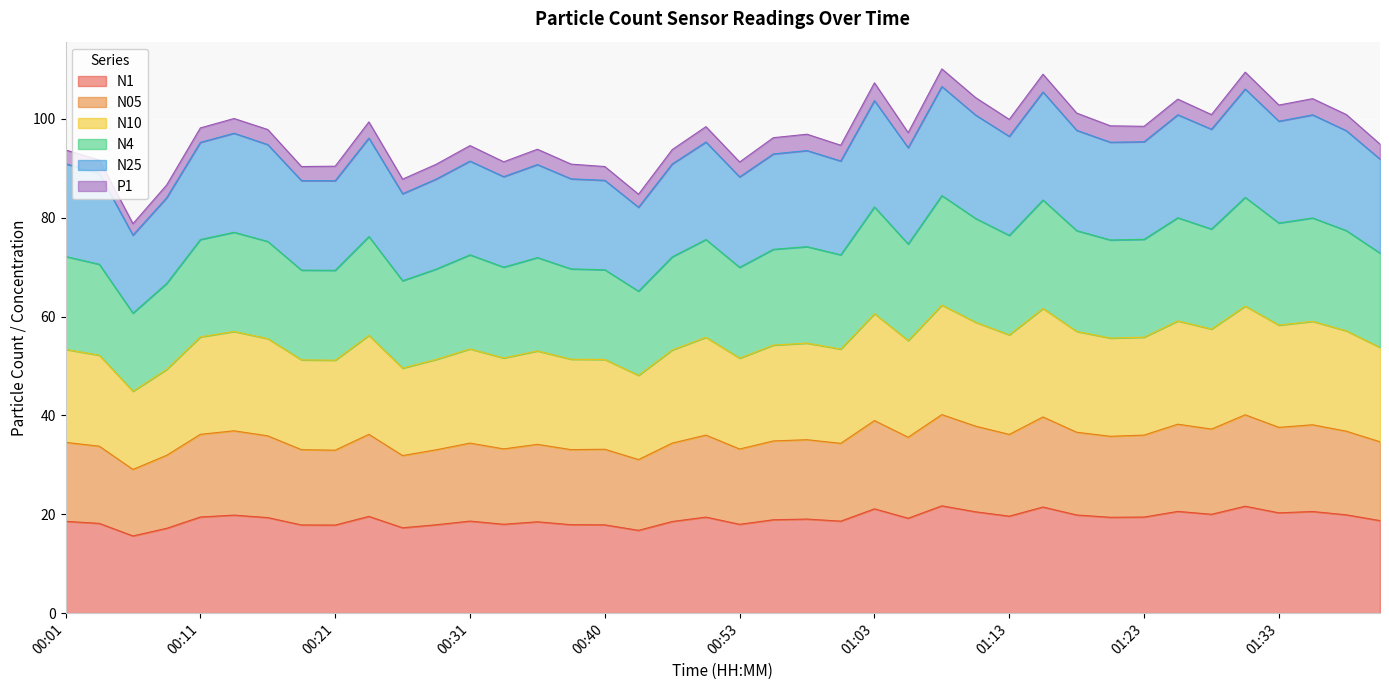

What position from the left is 01:03?

25